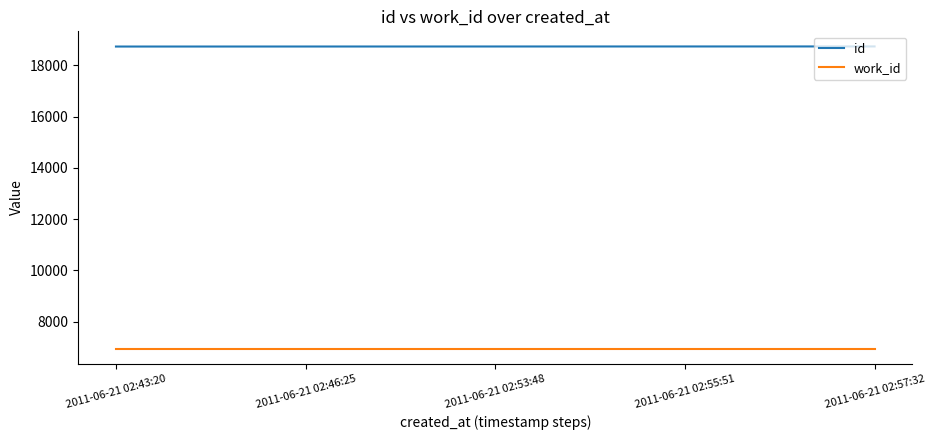

What is the greatest value displayed?

18736